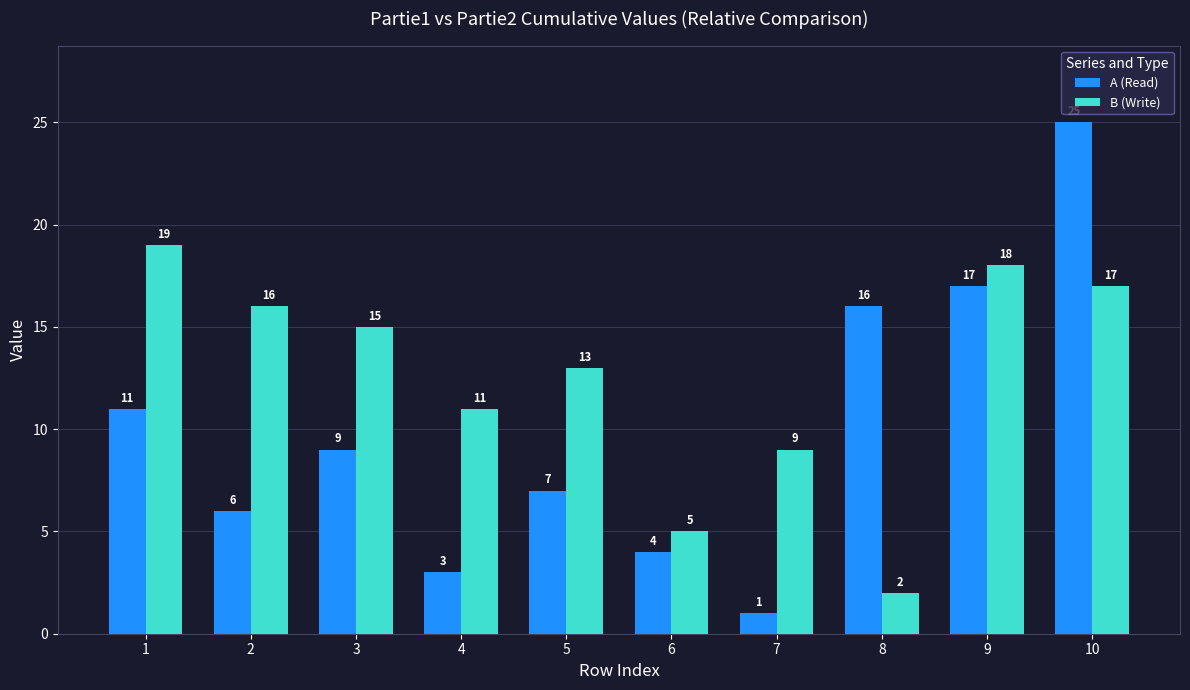

Rank the series at 4 from lowest to highest value.

A (Read), B (Write)